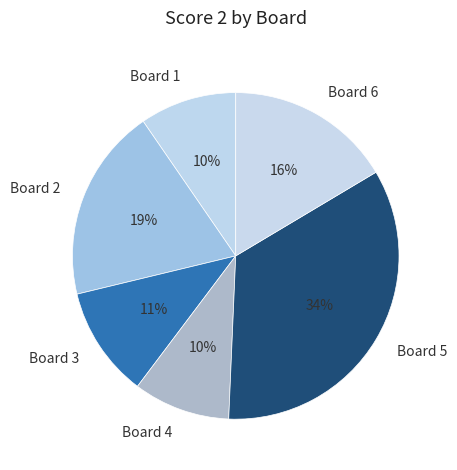

Is there a majority slice in this chart?

No